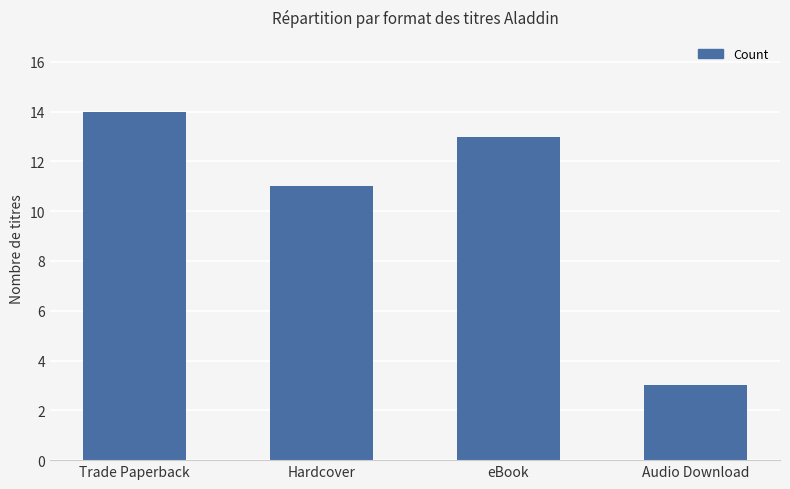

Which category has the highest value across all series?

Trade Paperback